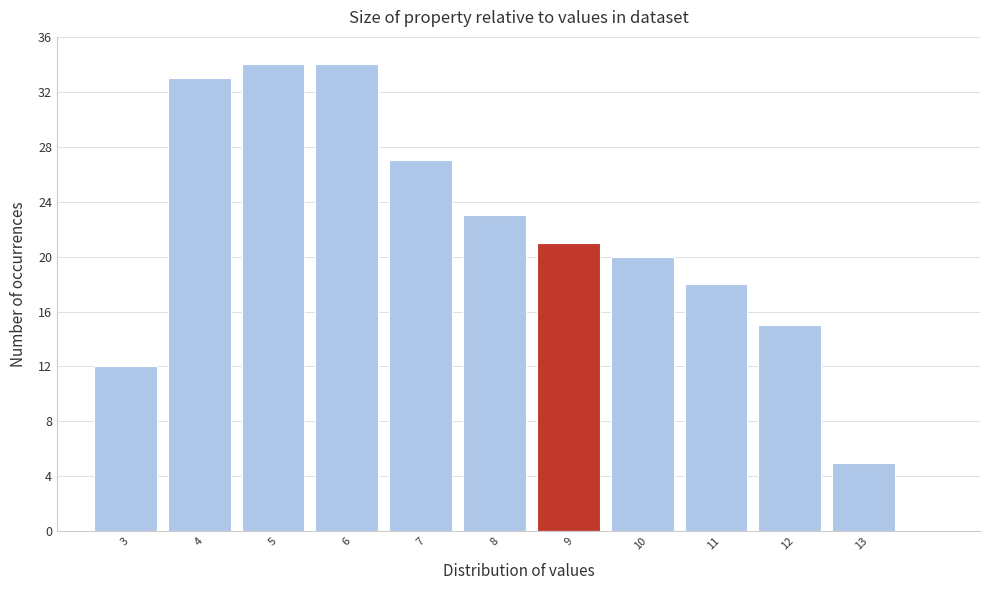

Reading left to right, list all the values displayed in this chart.

3=12	4=33	5=34	6=34	7=27	8=23	9=21	10=20	11=18	12=15	13=5